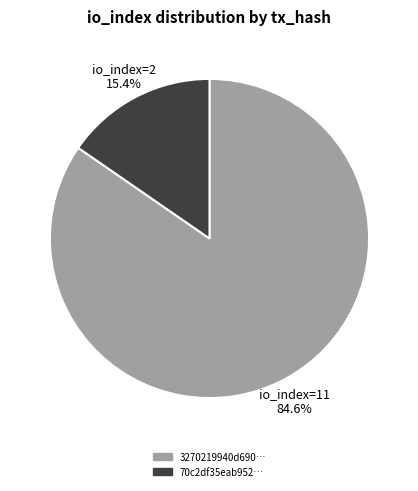

What is the largest slice in the pie chart?

io_index=11